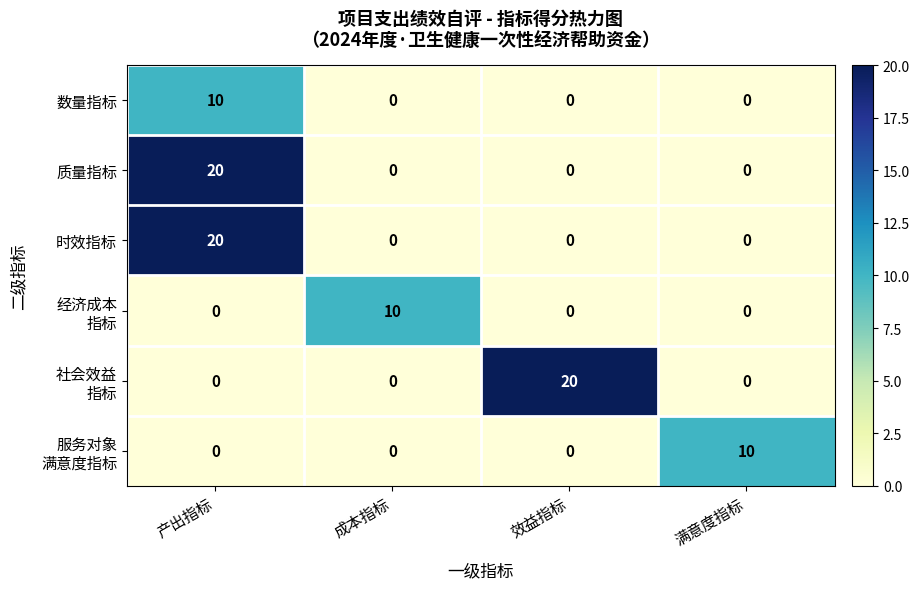

The value of 时效指标 at 满意度指标 is -12. True or false?

False